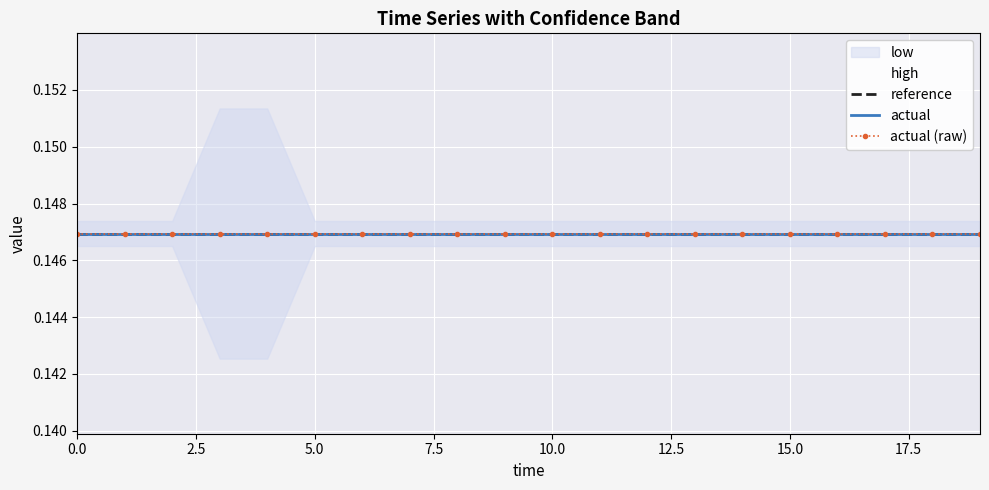

True or false: high has a value of 0.1 at 5.0.

True